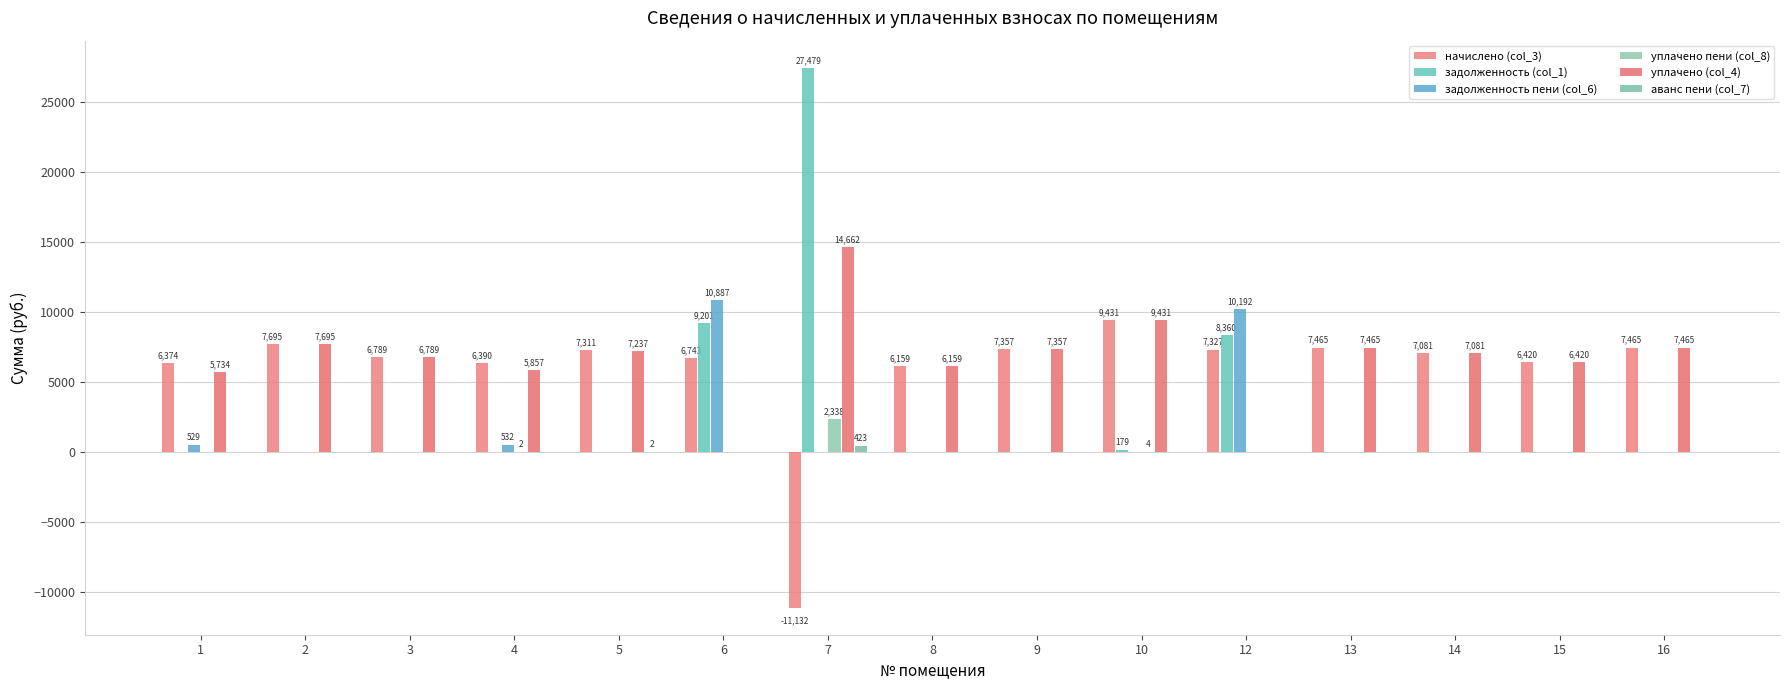

Reading right to left, what are all the values shown in this chart?

начислено (col_3): 16=7465.0	15=6420.5	14=7081.0	13=7465.0	12=7326.7	10=9431.0	9=7357.4	8=6159.4	7=-11132.0	6=6743.0	5=7311.4	4=6389.8	3=6789.1	2=7695.4	1=6374.4
задолженность (col_1): 16=0.0	15=0.0	14=0.0	13=0.0	12=8360.4	10=178.9	9=0.0	8=0.0	7=27478.9	6=9201.4	5=0.0	4=0.0	3=0.0	2=0.0	1=0.0
задолженность пени (col_6): 16=0.0	15=0.0	14=0.0	13=0.0	12=10192.1	10=0.0	9=0.0	8=0.0	7=0.0	6=10887.2	5=0.0	4=532.5	3=0.0	2=0.0	1=528.6
уплачено пени (col_8): 16=0.0	15=0.0	14=0.0	13=0.0	12=0.0	10=4.2	9=0.0	8=0.0	7=2337.8	6=0.0	5=0.0	4=2.3	3=0.0	2=0.0	1=0.0
уплачено (col_4): 16=7465.0	15=6420.5	14=7081.0	13=7465.0	12=0.0	10=9431.0	9=7357.4	8=6159.4	7=14662.2	6=0.0	5=7236.9	4=5857.3	3=6789.1	2=7695.4	1=5734.3
аванс пени (col_7): 16=0.0	15=0.0	14=0.0	13=0.0	12=0.0	10=0.0	9=0.0	8=0.0	7=423.2	6=0.0	5=2.2	4=0.0	3=0.0	2=0.0	1=0.0